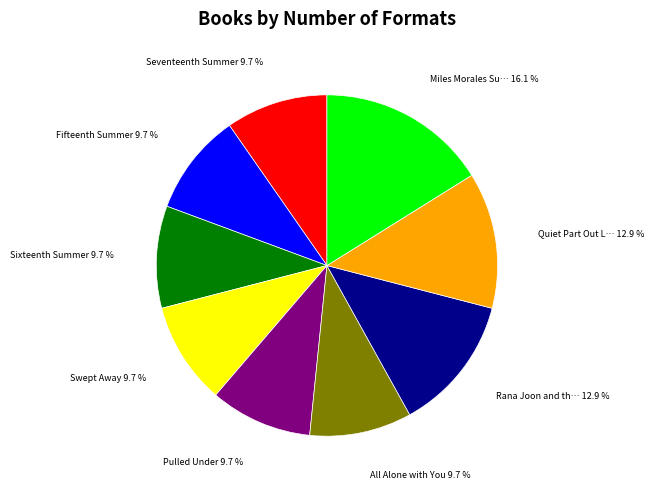

Is there any slice that represents more than half of the pie?

No